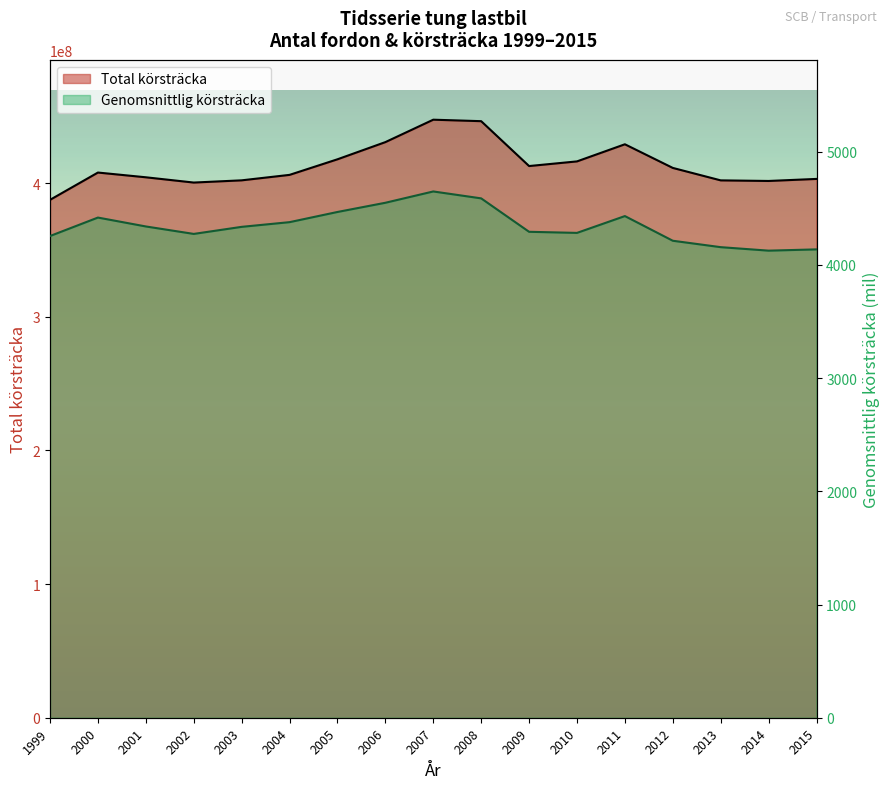

What is the spread (max minus min) of values at 2004?

406204034.2